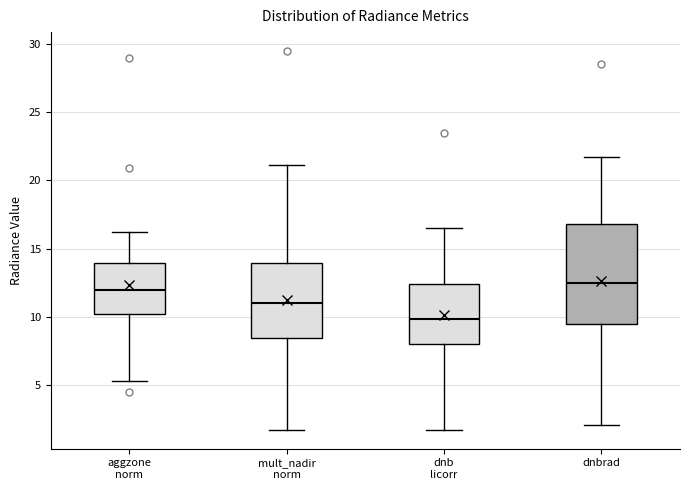

Where does the lower whisker of the box for mult_nadir norm end on the y-axis? The values are not printed on the chart, so give them approximately, as read against the axis.

1.5